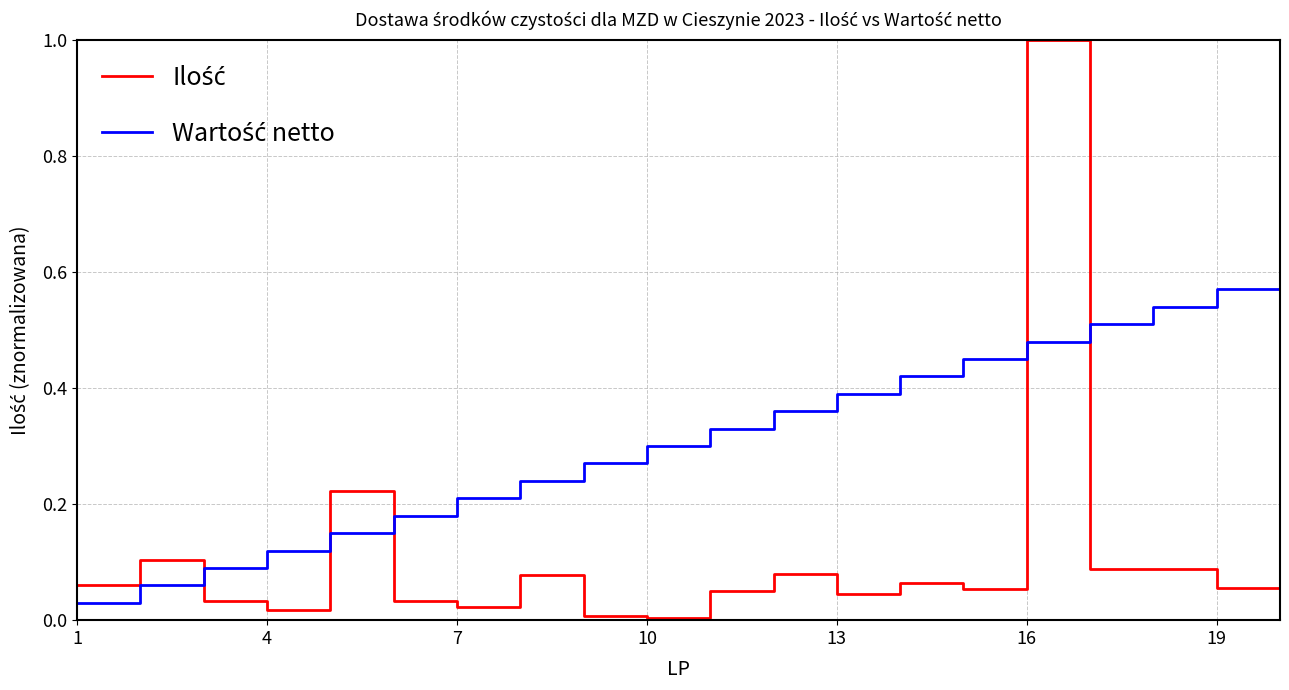

What is the greatest value displayed?

1.0